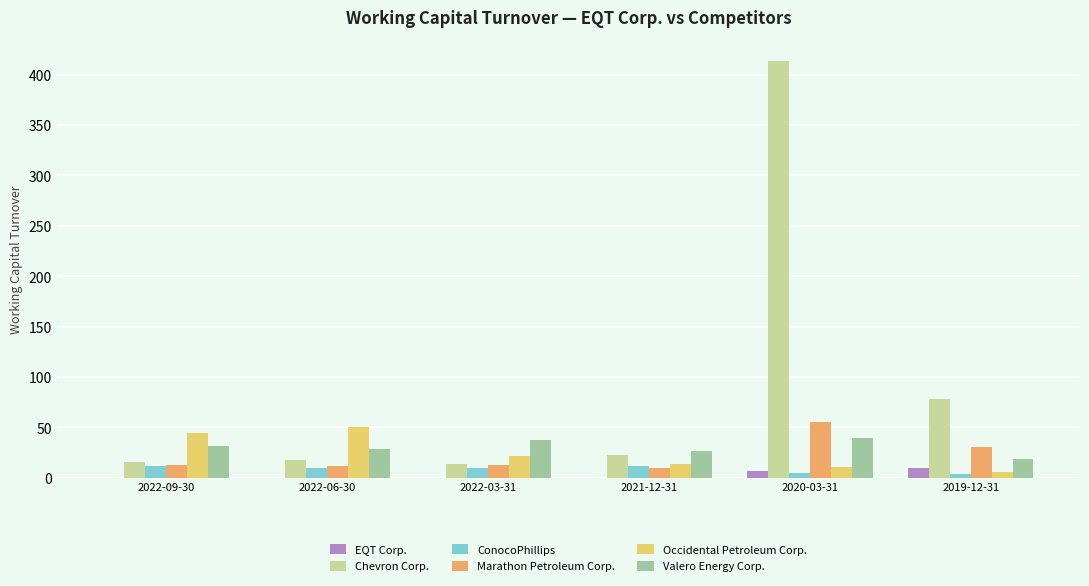

At which category does the chart reach its peak across all series?

2020-03-31